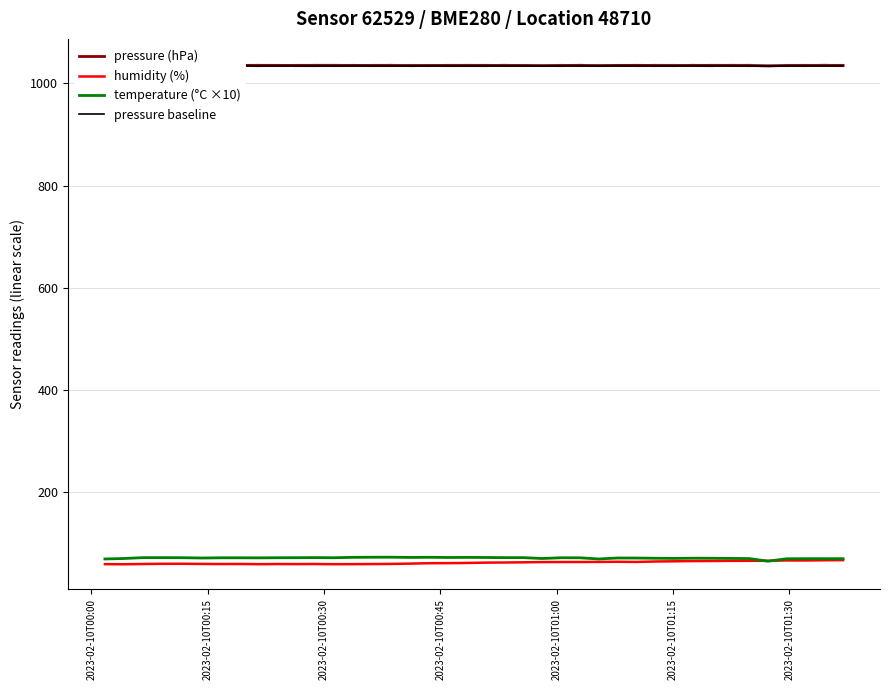

How many lines are shown in the chart?

4